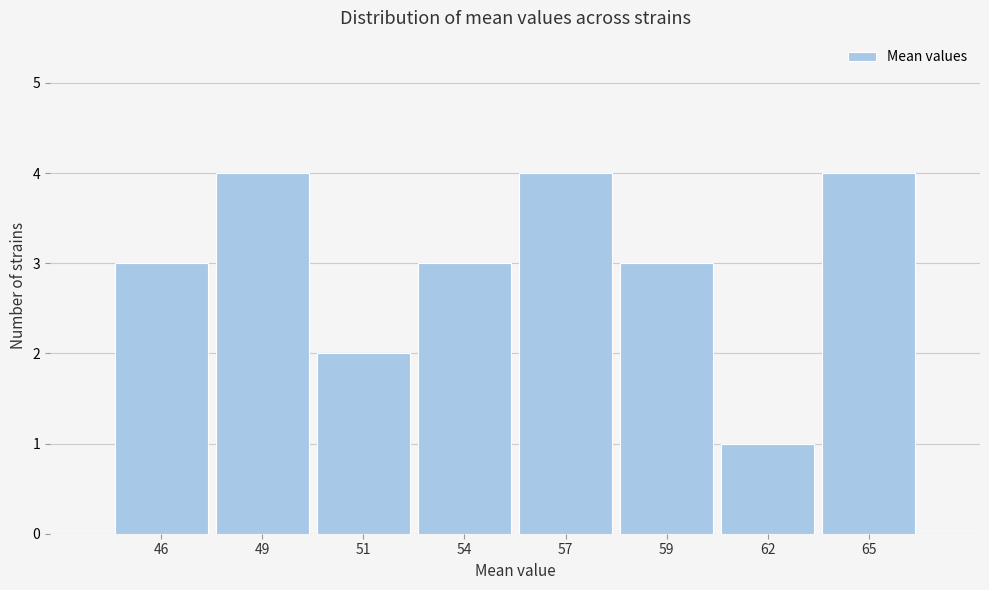

Reading left to right, what are all the values shown in this chart?

3	4	2	3	4	3	1	4